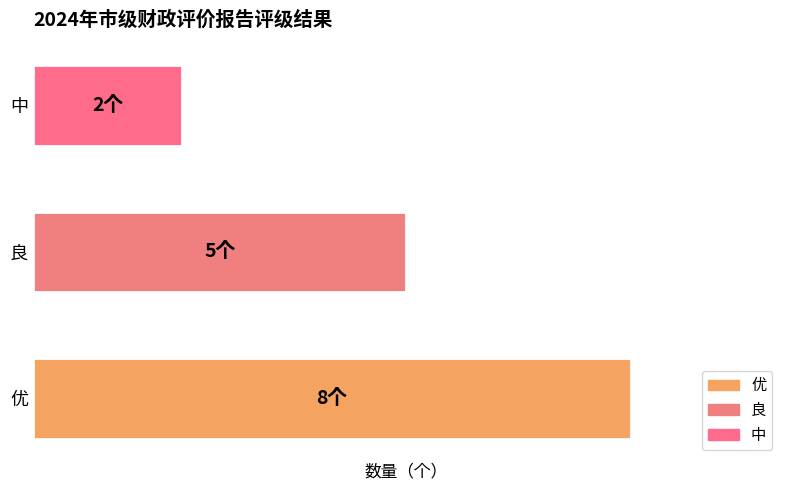

True or false: the data shows 8 at 优.

True